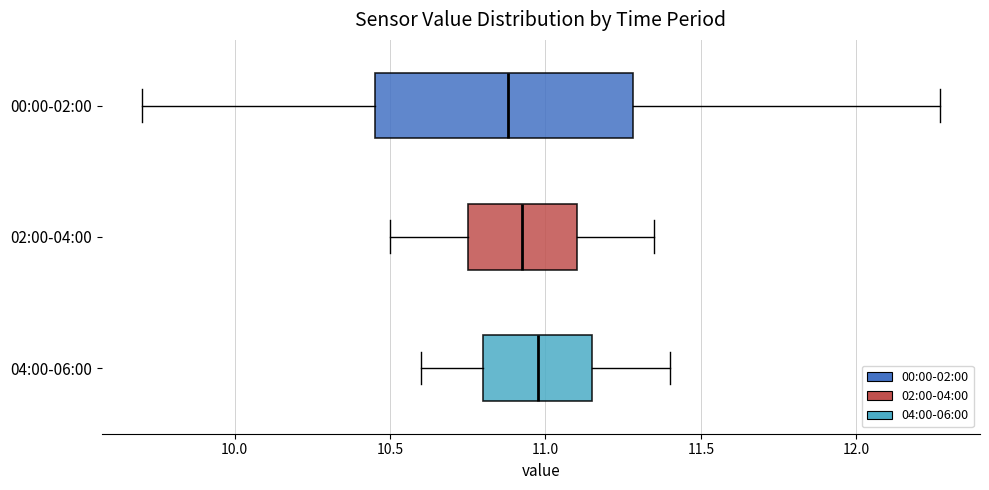

Where does the right whisker of the box for 02:00-04:00 end on the x-axis? The values are not printed on the chart, so give them approximately, as read against the axis.

11.35